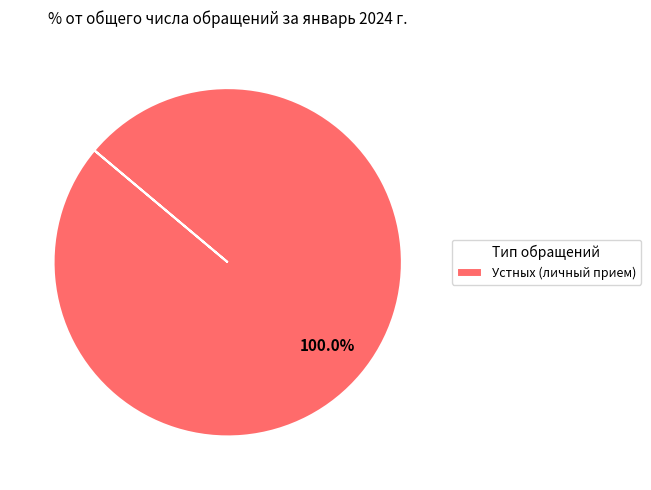

Rank the categories by value from lowest to highest.

Устных (личный прием)